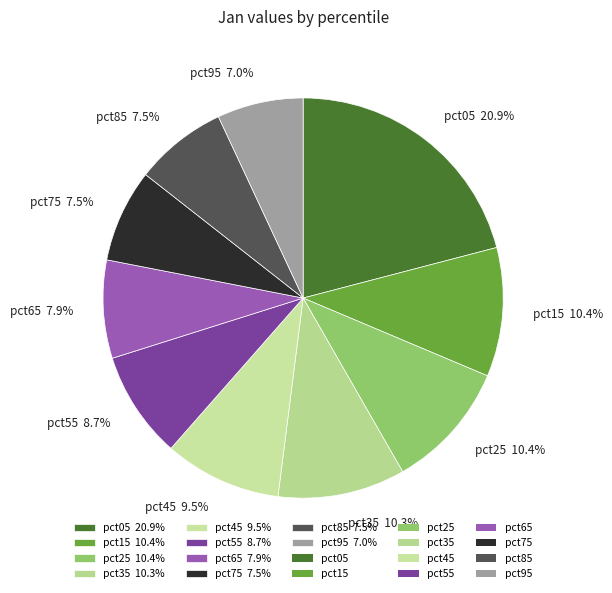

Approximately how many times larger is the value at pct55 8.7% compared to pct45 9.5%?

0.9